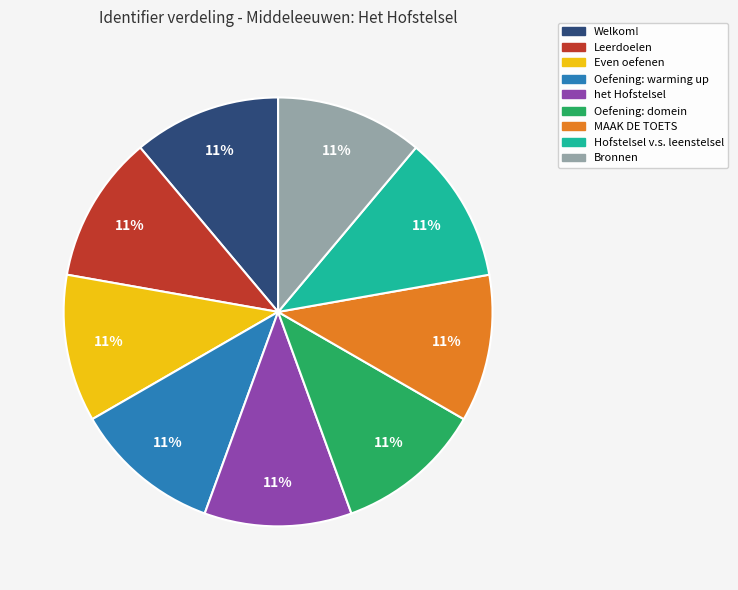

To the nearest percent, what percentage of the pie is Oefening: warming up?

11%